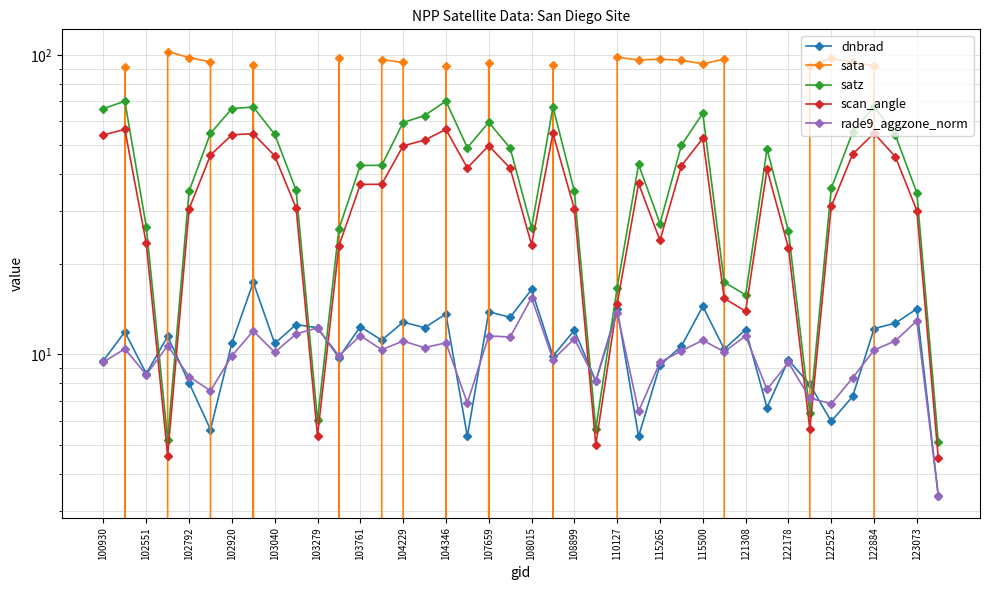

How many values in the scan_angle series exceed 37?

20